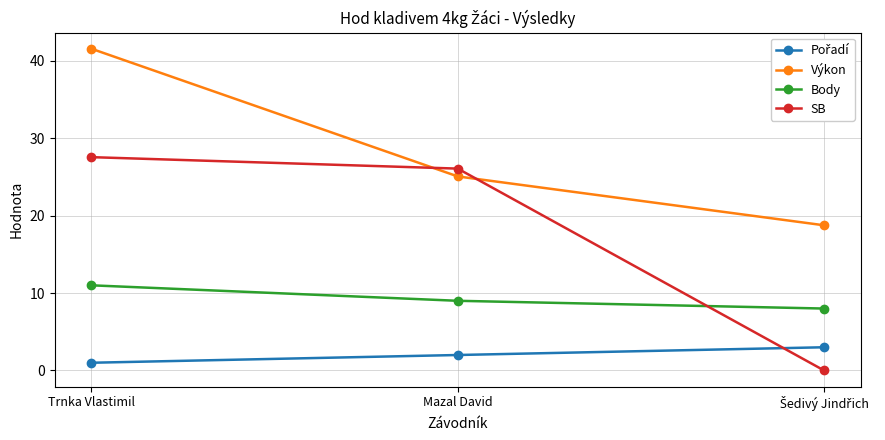

How many data points in Výkon are less than 25?

1